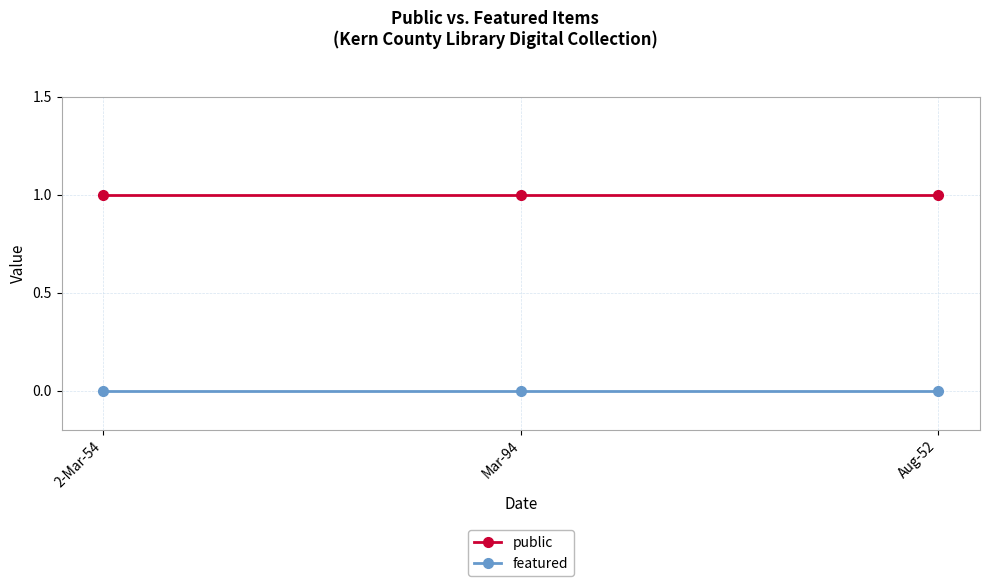

Rank the series by their maximum value, from lowest to highest.

featured, public